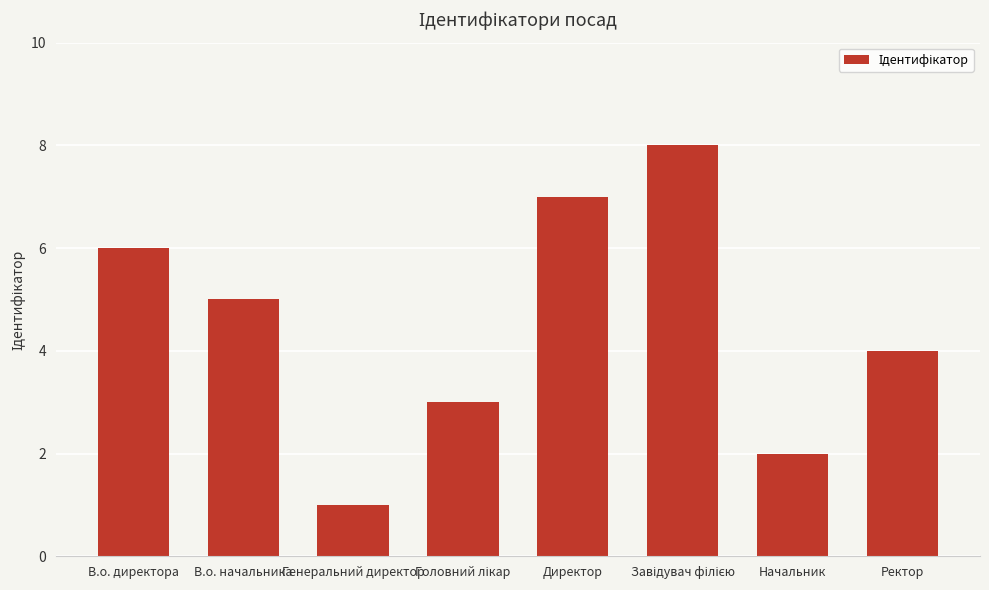

What is the approximate value at Генеральний директор?

1